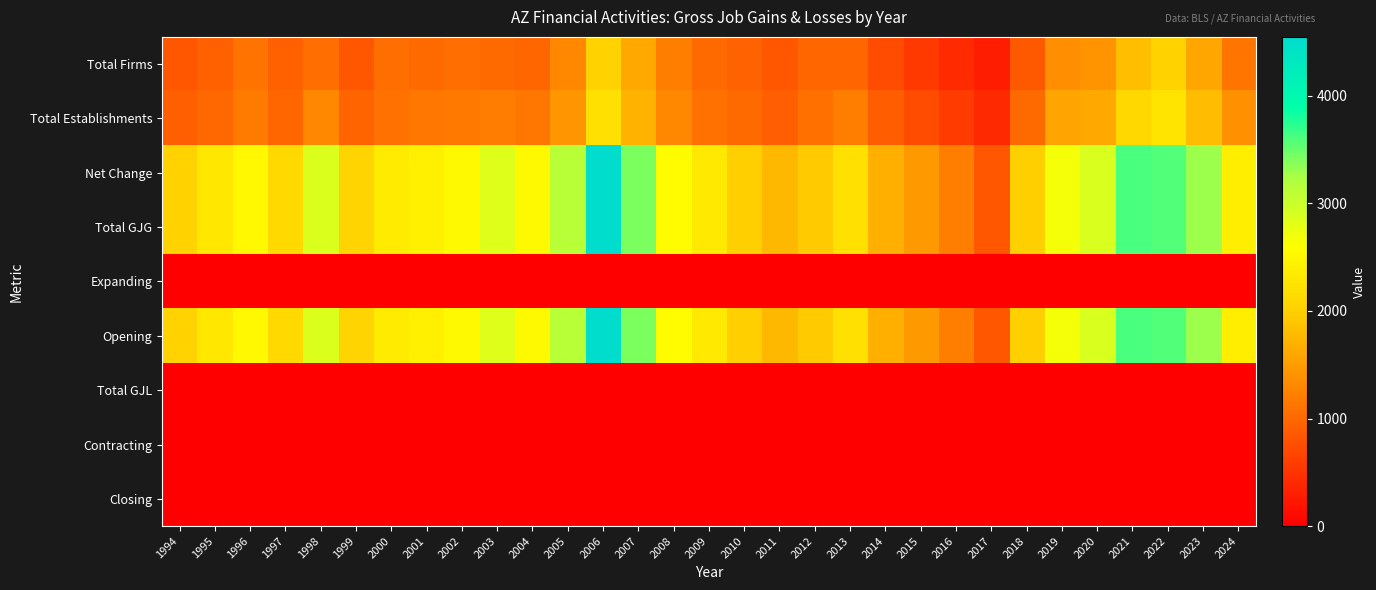

Reading left to right, what are all the values shown in this chart?

Total Firms: 1994=848	1995=935	1996=1107	1997=933	1998=1057	1999=840	2000=1053	2001=1029	2002=1065	2003=1022	2004=985	2005=1308	2006=2042	2007=1621	2008=1211	2009=1028	2010=945	2011=851	2012=985	2013=991	2014=733	2015=558	2016=419	2017=292	2018=870	2019=1385	2020=1414	2021=1818	2022=2036	2023=1595	2024=1132
Total Establishments: 1994=917	1995=1001	1996=1176	1997=985	1998=1312	1999=969	2000=1100	2001=1146	2002=1158	2003=1198	2004=1145	2005=1438	2006=2203	2007=1720	2008=1307	2009=1099	2010=1014	2011=920	2012=1066	2013=1223	2014=889	2015=731	2016=579	2017=408	2018=1022	2019=1568	2020=1614	2021=2102	2022=2261	2023=1799	2024=1389
Net Change: 1994=2036	1995=2300	1996=2509	1997=2130	1998=2878	1999=2051	2000=2349	2001=2400	2002=2523	2003=2852	2004=2528	2005=3132	2006=4548	2007=3413	2008=2561	2009=2313	2010=2005	2011=1771	2012=1939	2013=2216	2014=1681	2015=1467	2016=1209	2017=851	2018=1997	2019=2674	2020=2891	2021=3618	2022=3573	2023=3293	2024=2392
Total GJG: 1994=2036	1995=2300	1996=2509	1997=2130	1998=2878	1999=2051	2000=2349	2001=2400	2002=2523	2003=2852	2004=2528	2005=3132	2006=4548	2007=3413	2008=2561	2009=2313	2010=2005	2011=1771	2012=1939	2013=2216	2014=1681	2015=1467	2016=1209	2017=851	2018=1997	2019=2674	2020=2891	2021=3618	2022=3573	2023=3293	2024=2392
Expanding: 1994=0	1995=0	1996=0	1997=0	1998=0	1999=0	2000=0	2001=0	2002=0	2003=0	2004=0	2005=0	2006=0	2007=0	2008=0	2009=0	2010=0	2011=0	2012=0	2013=0	2014=0	2015=0	2016=0	2017=0	2018=0	2019=0	2020=0	2021=0	2022=0	2023=0	2024=0
Opening: 1994=2036	1995=2300	1996=2509	1997=2130	1998=2878	1999=2051	2000=2349	2001=2400	2002=2523	2003=2852	2004=2528	2005=3132	2006=4548	2007=3413	2008=2561	2009=2313	2010=2005	2011=1771	2012=1939	2013=2216	2014=1681	2015=1467	2016=1209	2017=851	2018=1997	2019=2674	2020=2891	2021=3618	2022=3573	2023=3293	2024=2392
Total GJL: 1994=0	1995=0	1996=0	1997=0	1998=0	1999=0	2000=0	2001=0	2002=0	2003=0	2004=0	2005=0	2006=0	2007=0	2008=0	2009=0	2010=0	2011=0	2012=0	2013=0	2014=0	2015=0	2016=0	2017=0	2018=0	2019=0	2020=0	2021=0	2022=0	2023=0	2024=0
Contracting: 1994=0	1995=0	1996=0	1997=0	1998=0	1999=0	2000=0	2001=0	2002=0	2003=0	2004=0	2005=0	2006=0	2007=0	2008=0	2009=0	2010=0	2011=0	2012=0	2013=0	2014=0	2015=0	2016=0	2017=0	2018=0	2019=0	2020=0	2021=0	2022=0	2023=0	2024=0
Closing: 1994=0	1995=0	1996=0	1997=0	1998=0	1999=0	2000=0	2001=0	2002=0	2003=0	2004=0	2005=0	2006=0	2007=0	2008=0	2009=0	2010=0	2011=0	2012=0	2013=0	2014=0	2015=0	2016=0	2017=0	2018=0	2019=0	2020=0	2021=0	2022=0	2023=0	2024=0